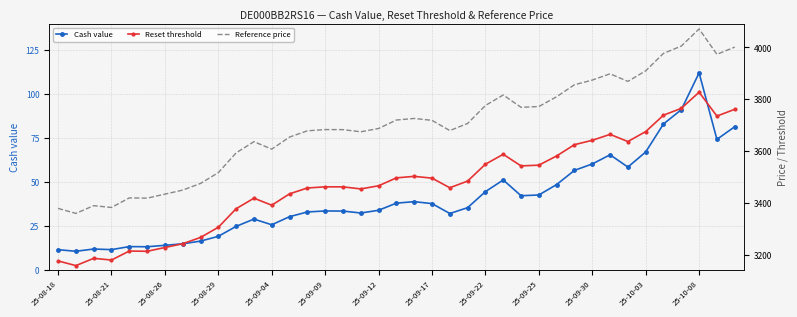

What is the minimum value for Cash value?

10.5